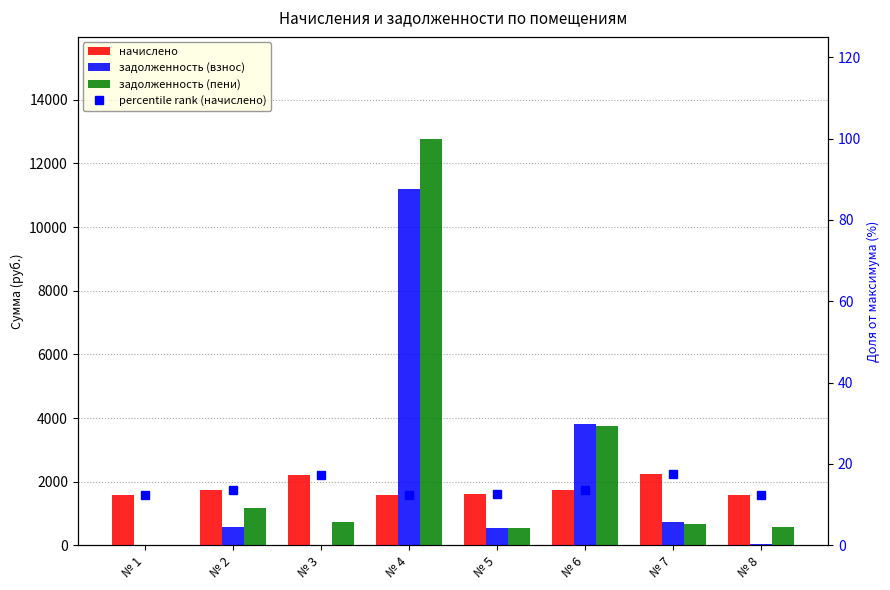

Between № 1 and № 8, which series saw the biggest shift?

задолженность (пени)